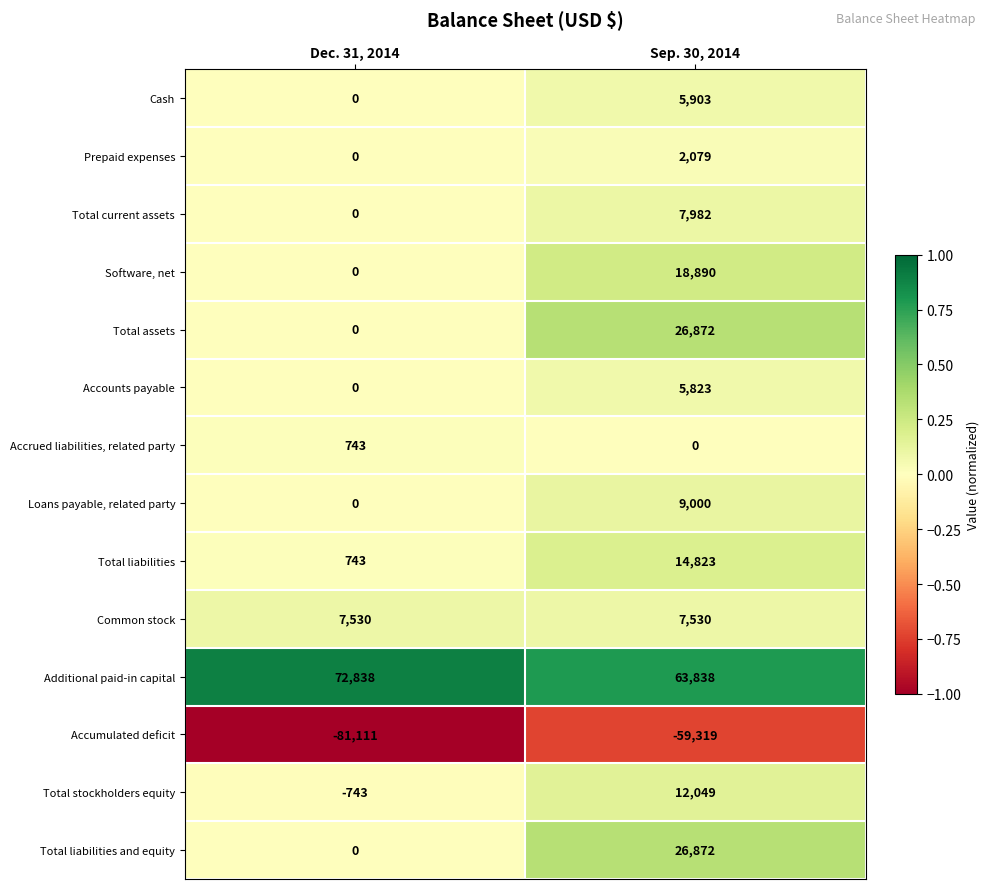

What is the spread (max minus min) of values at Dec. 31, 2014?

153949